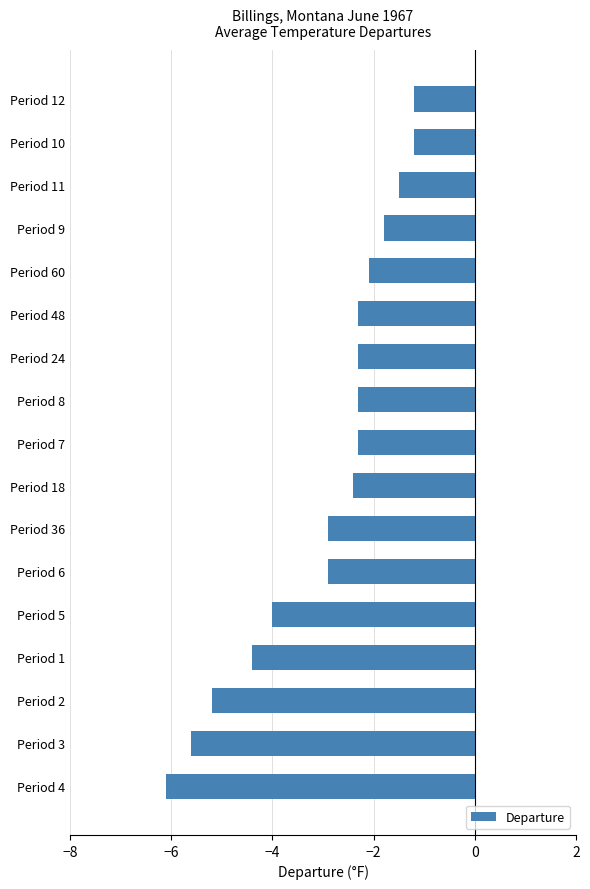

What is the change in value from Period 7 to Period 9?

+0.5